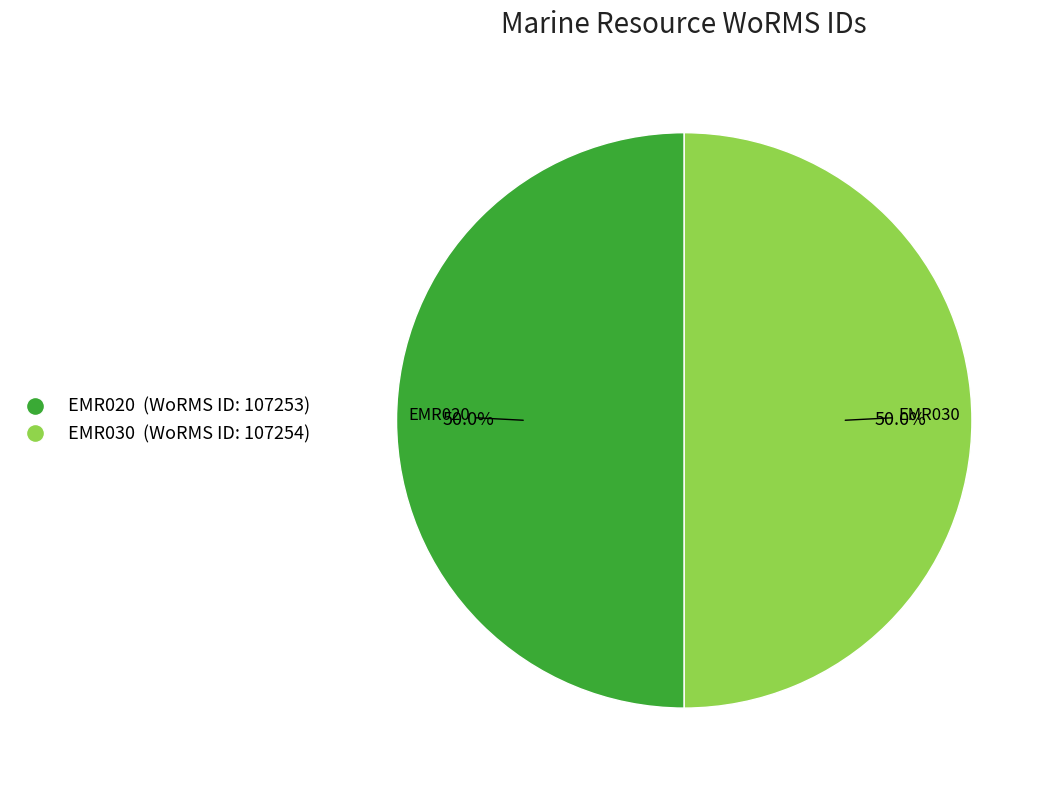

The EMR030 slice represents 43% of the pie. True or false?

False